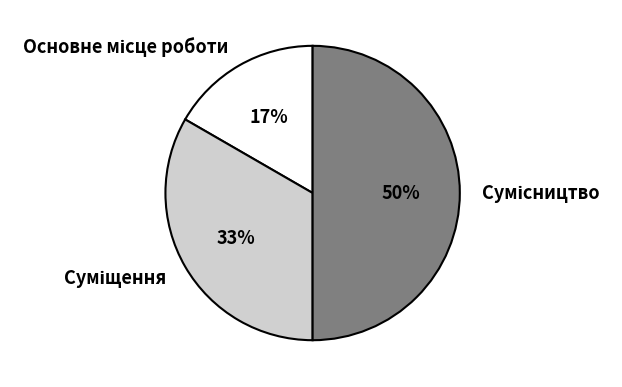

To the nearest percent, what is the difference between the largest and smallest slice percentages?

33%